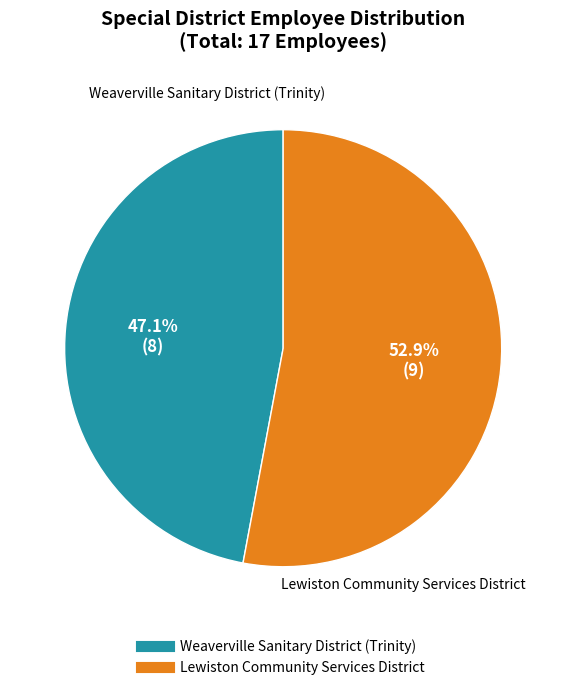

To the nearest percent, what is the difference between the largest and smallest slice percentages?

6%